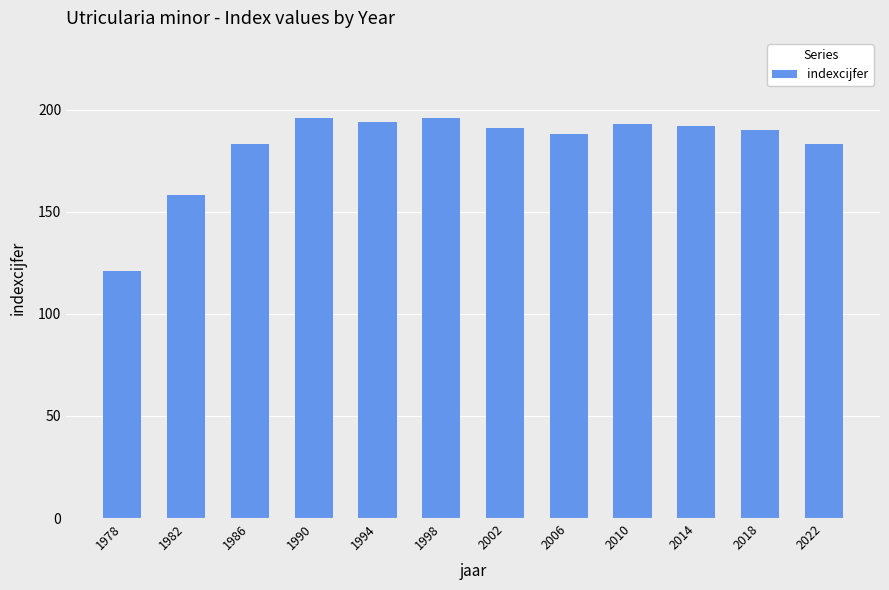

What is the value of the 11th bar from the left?

190